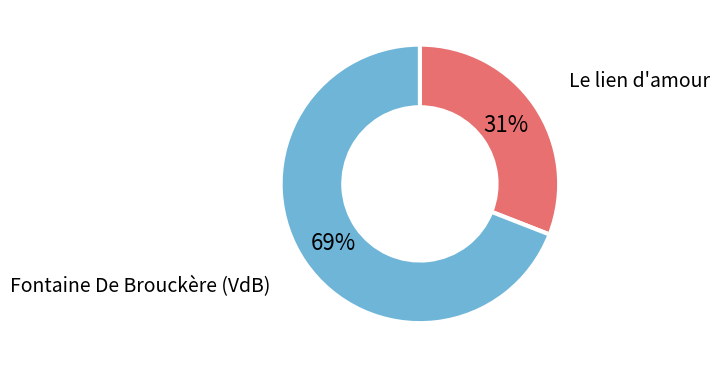

Count the number of slices in the pie.

2